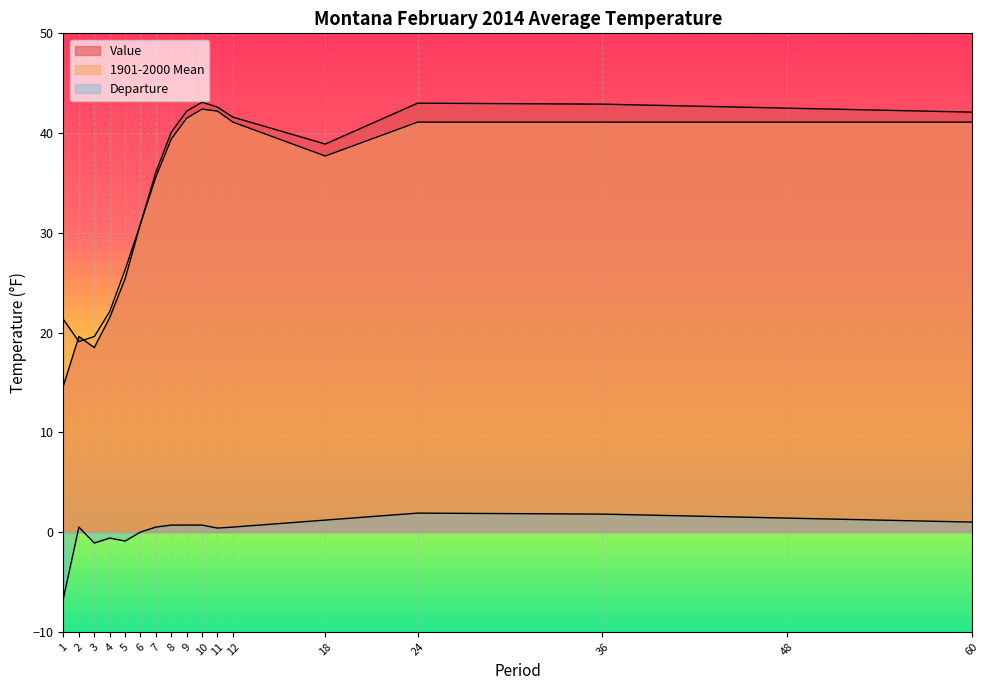

The 1901-2000 Mean series shows 12.1 at 5. True or false?

False